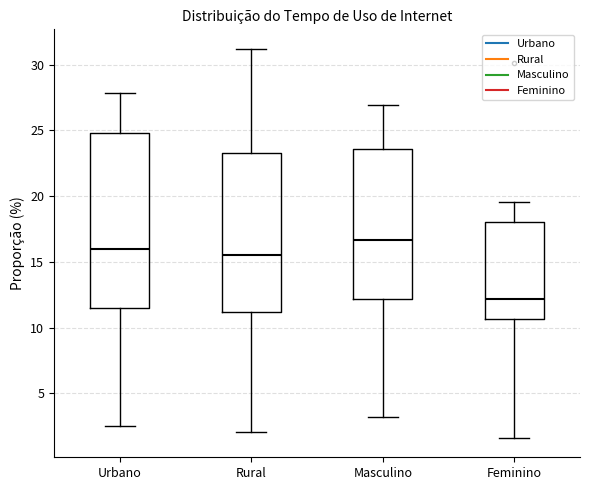

Where does the upper whisker of the box for Feminino end on the y-axis? The values are not printed on the chart, so give them approximately, as read against the axis.

19.5